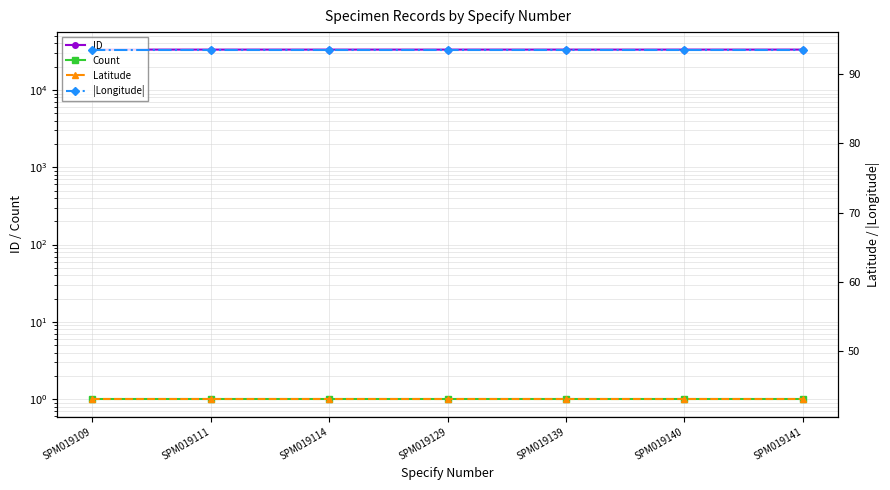

Does the chart display data point markers on the line(s)?

Yes